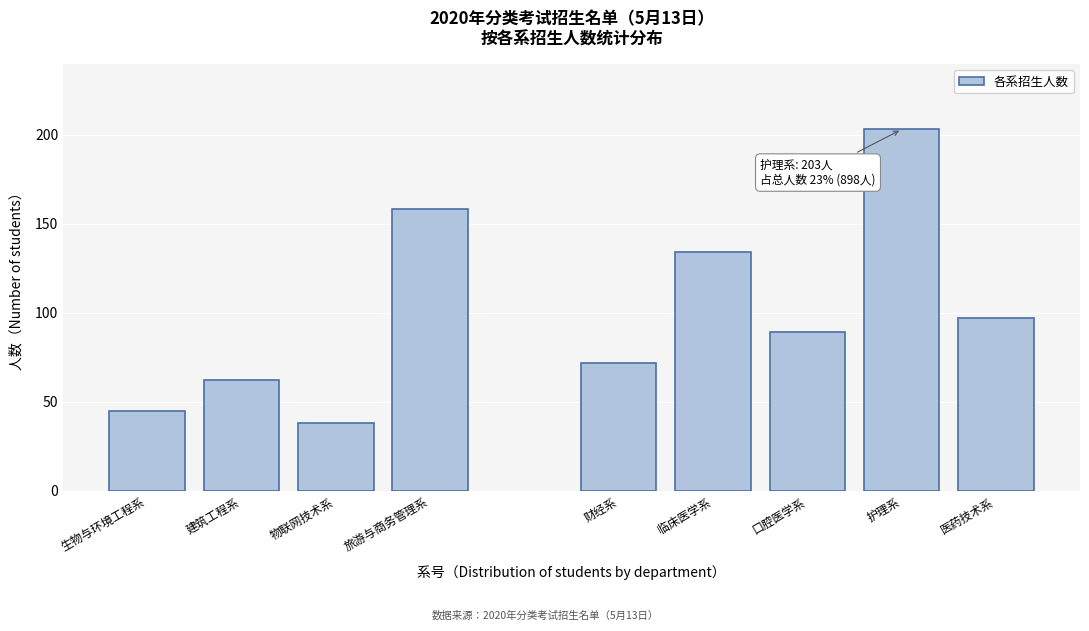

Reading left to right, extract all data points from this chart.

45	62	38	158	72	134	89	203	97